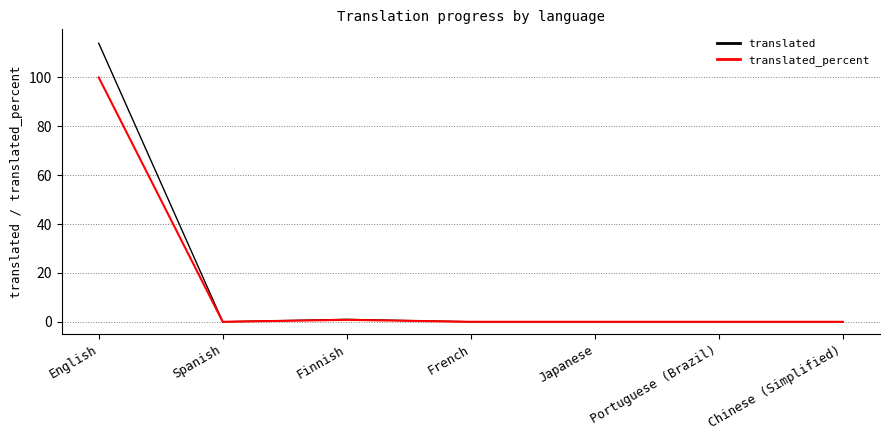

The value of translated at Japanese is 0.0. True or false?

True